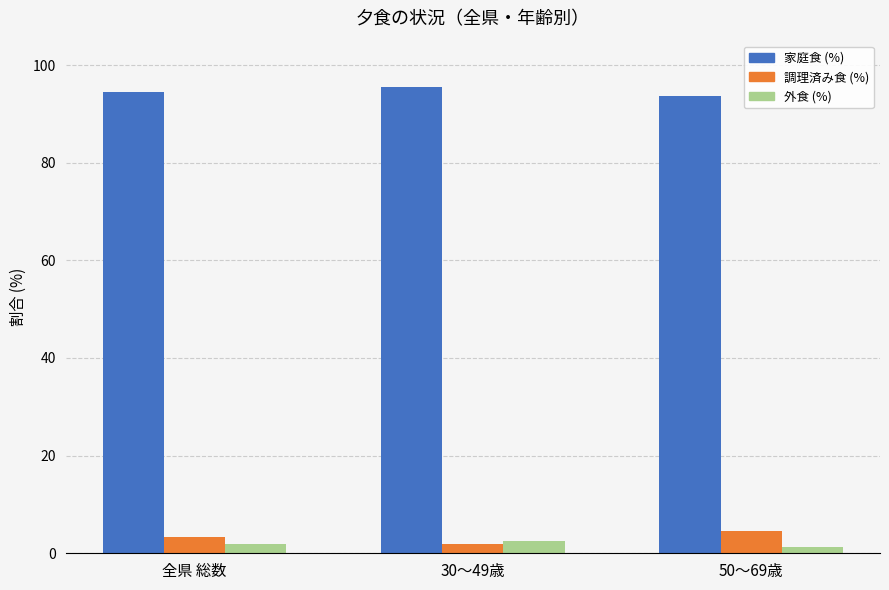

What is the maximum value for 家庭食 (%)?

95.5